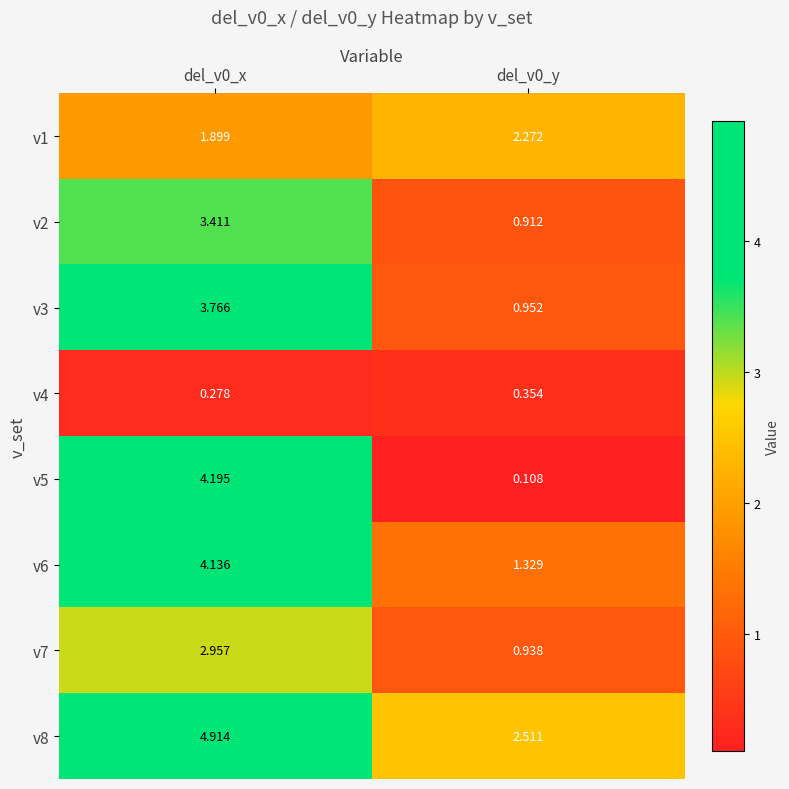

Is the value of v1 at del_v0_x greater than the value of v8 at del_v0_y?

No